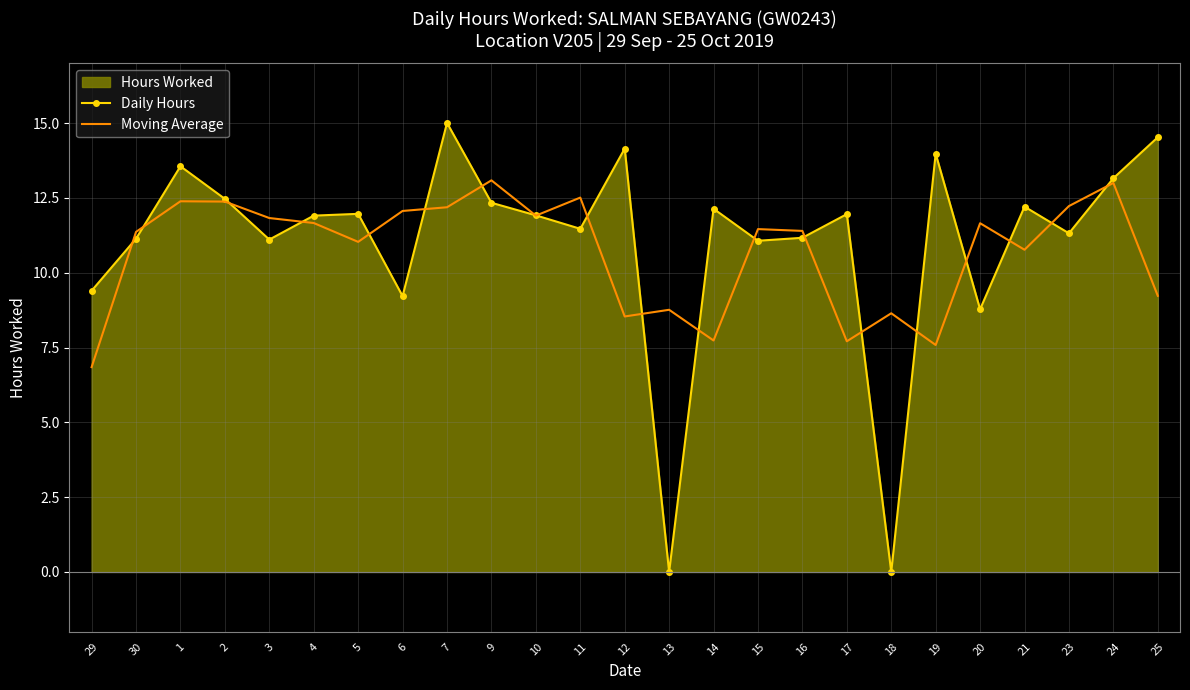

How many lines are shown in the chart?

2